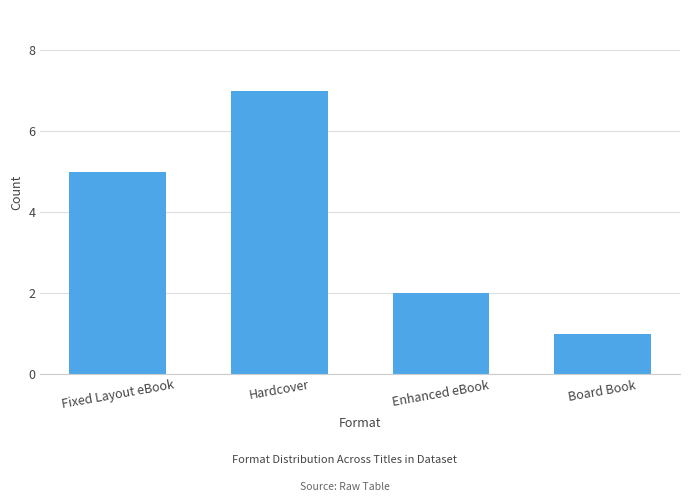

Where is the data nearest to the value 4?

Fixed Layout eBook